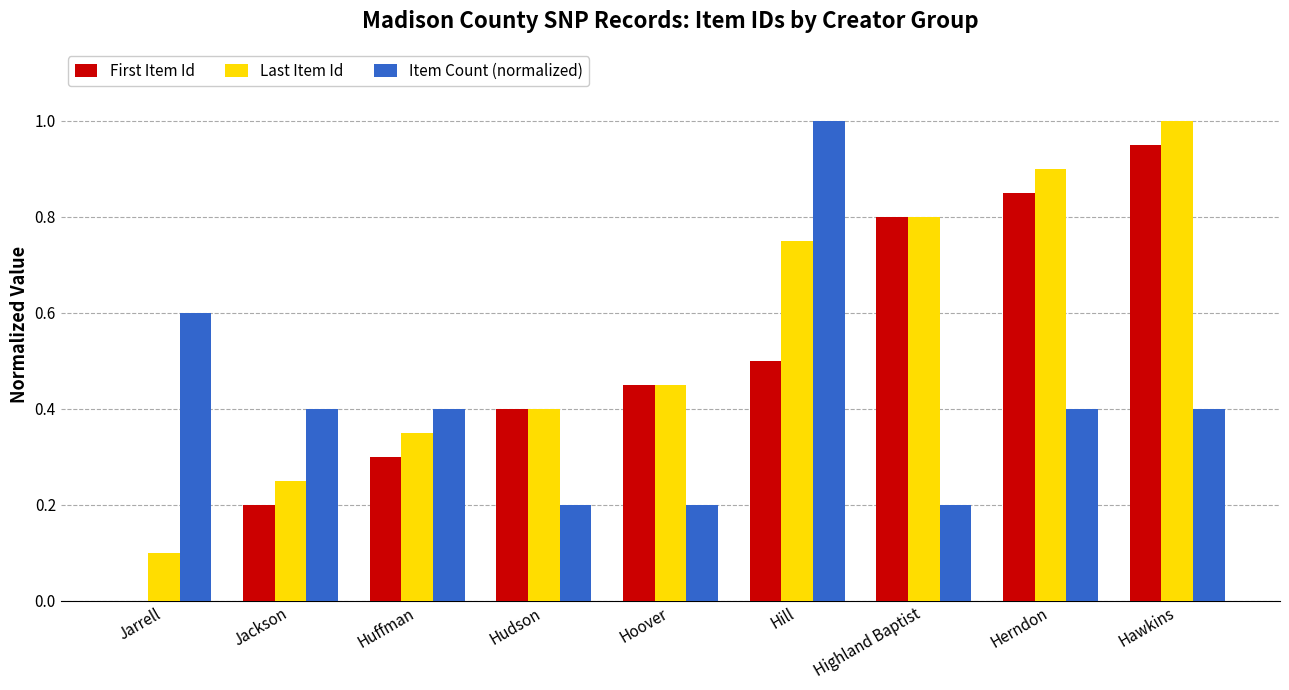

Which series has the largest total across all categories?

Last Item Id